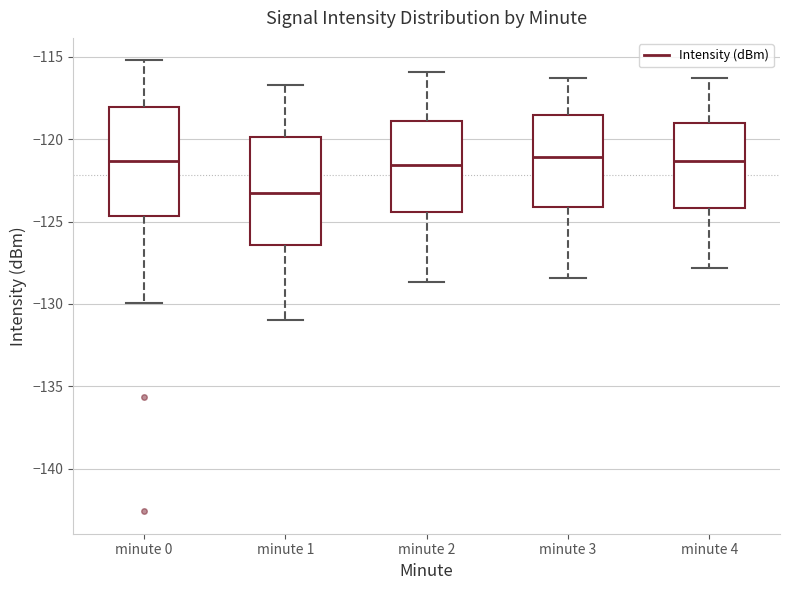

Reading left to right, transcribe this box plot: for each box, give where its median line is, the range the box spans, and where its two whiskers end, as read against the y-axis. The values are not printed on the chart, so give them approximately, as read against the axis.

minute 0: median -121.5, box -124.5 to -118.0, whiskers -130.0 to -115.0
minute 1: median -123.0, box -126.5 to -120.0, whiskers -131.0 to -116.5
minute 2: median -121.5, box -124.5 to -119.0, whiskers -128.5 to -116.0
minute 3: median -121.0, box -124.0 to -118.5, whiskers -128.5 to -116.5
minute 4: median -121.5, box -124.0 to -119.0, whiskers -128.0 to -116.5